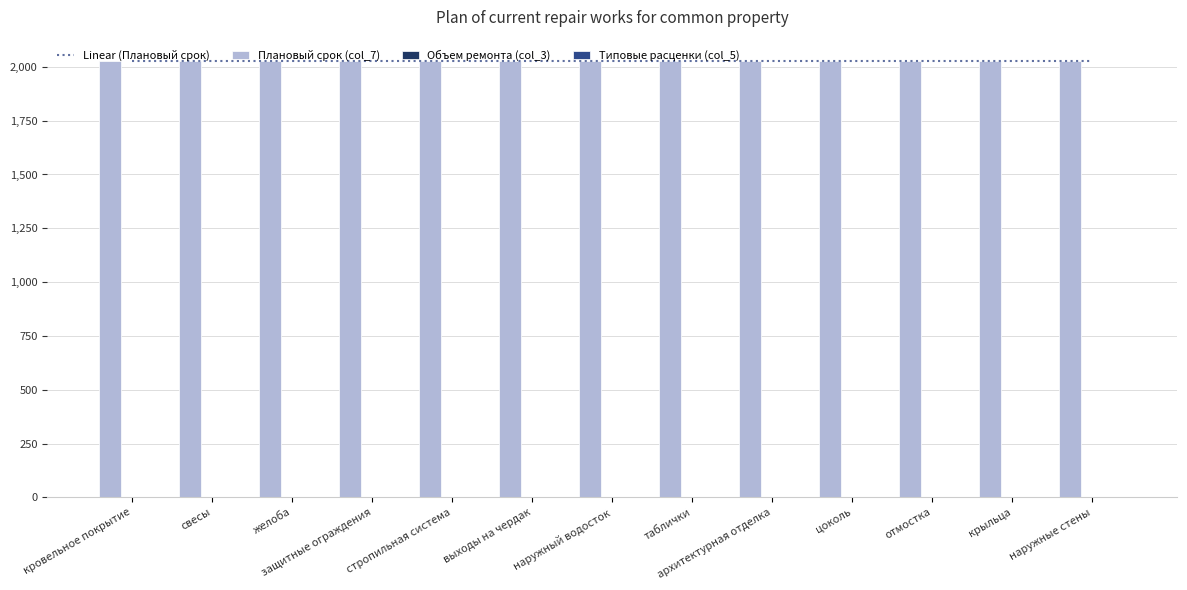

Count the number of data series in this chart.

4